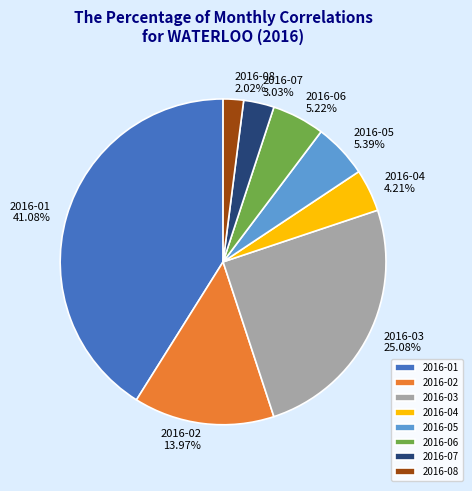

Is there any slice that represents more than half of the pie?

No